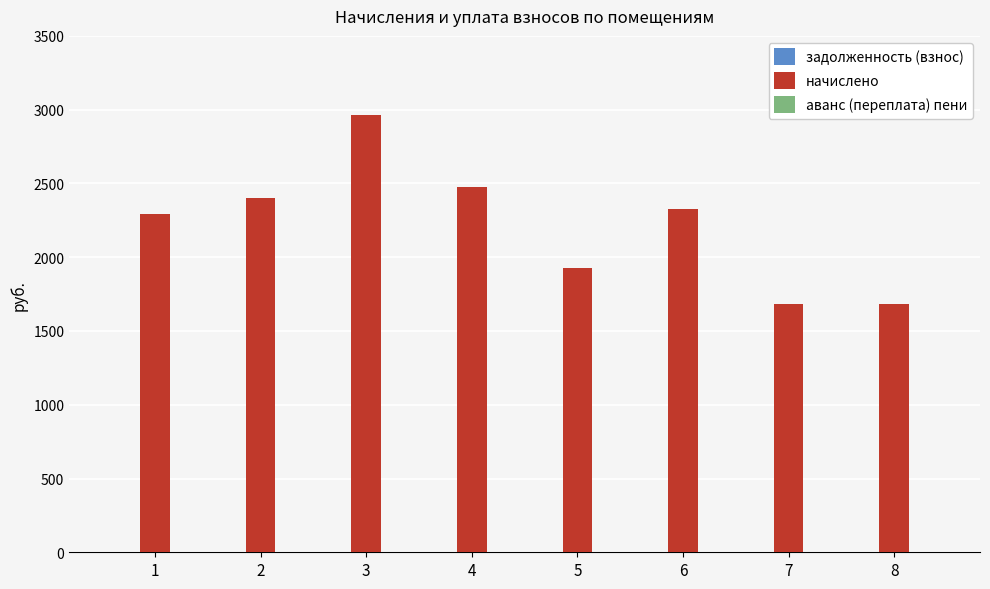

Which series has the largest total across all categories?

начислено